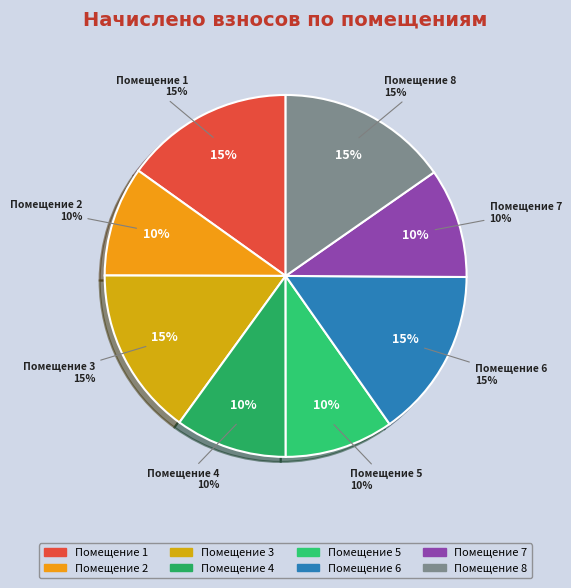

Is it true that 7 is 10% of the pie?

True